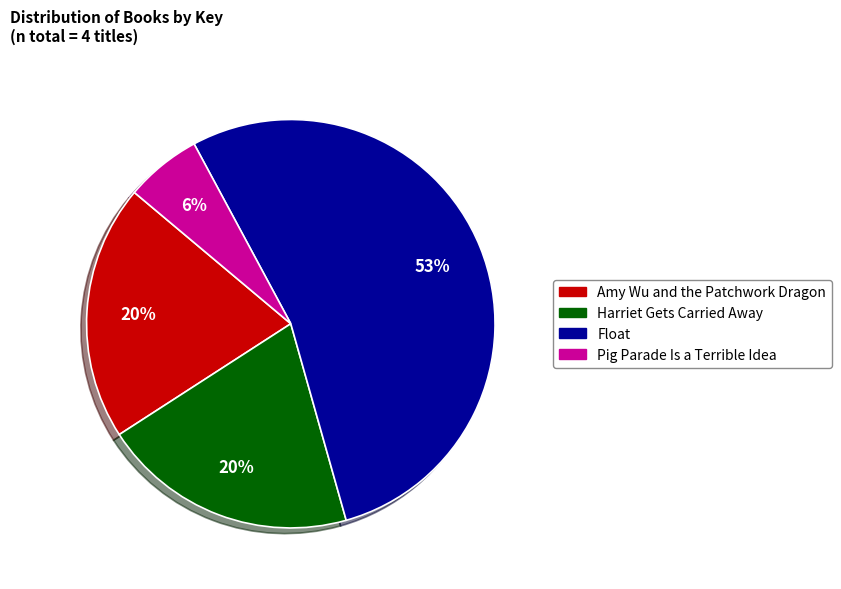

Which category accounts for the majority?

Float